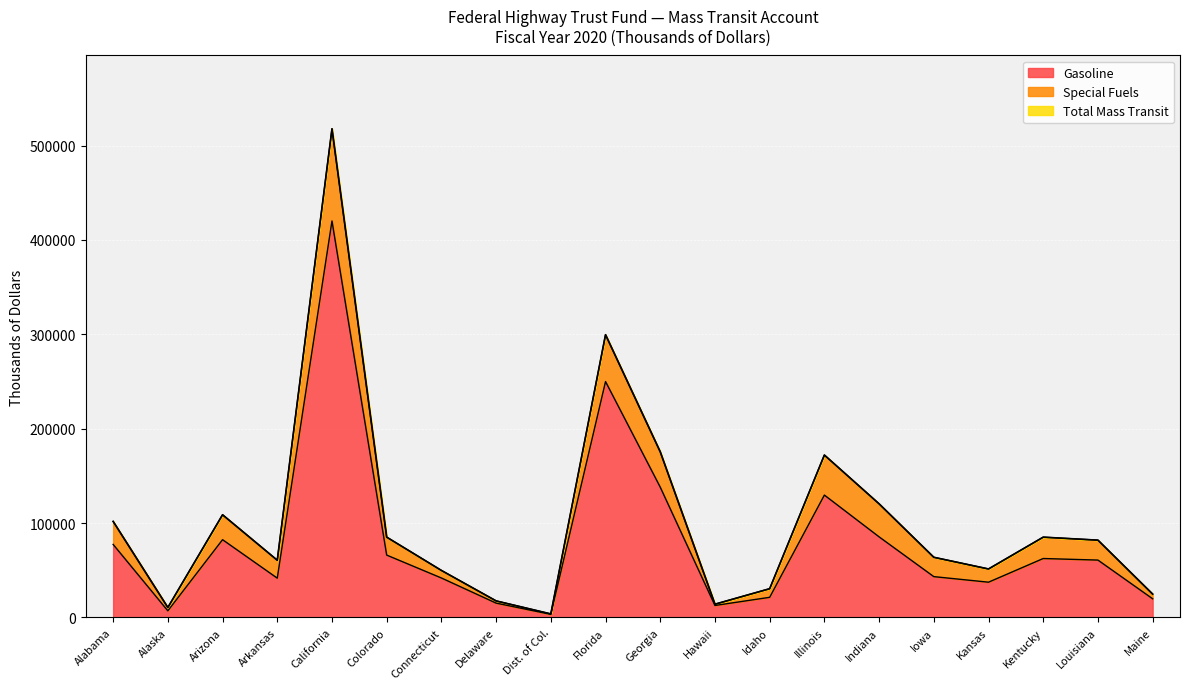

At which category is the sum across all series the highest?

California